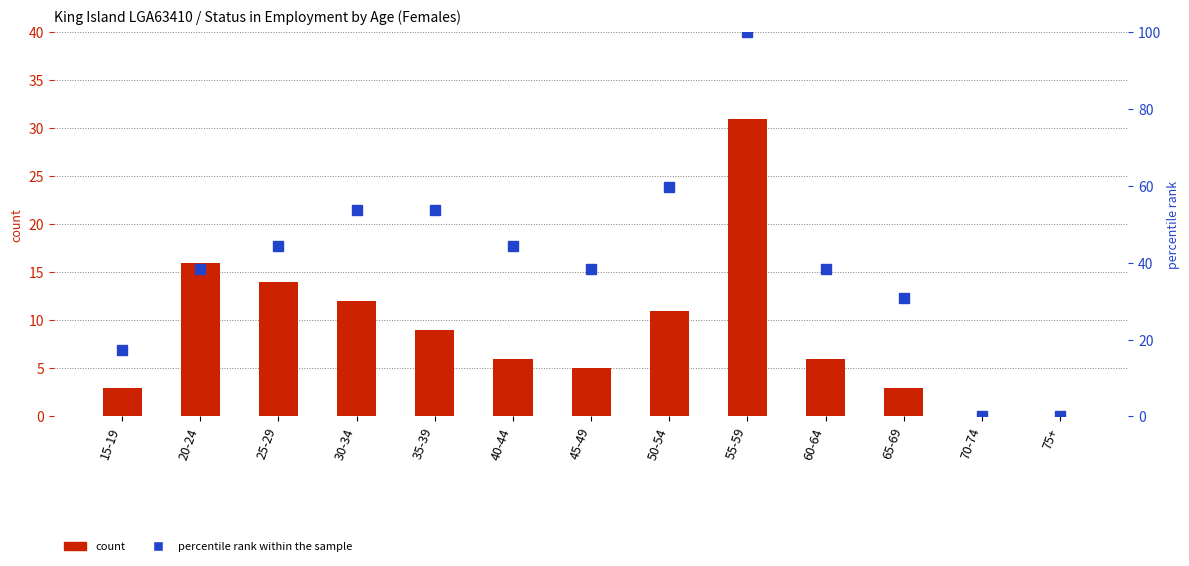

The value of percentile rank within the sample at 70-74 is 57.9. True or false?

False